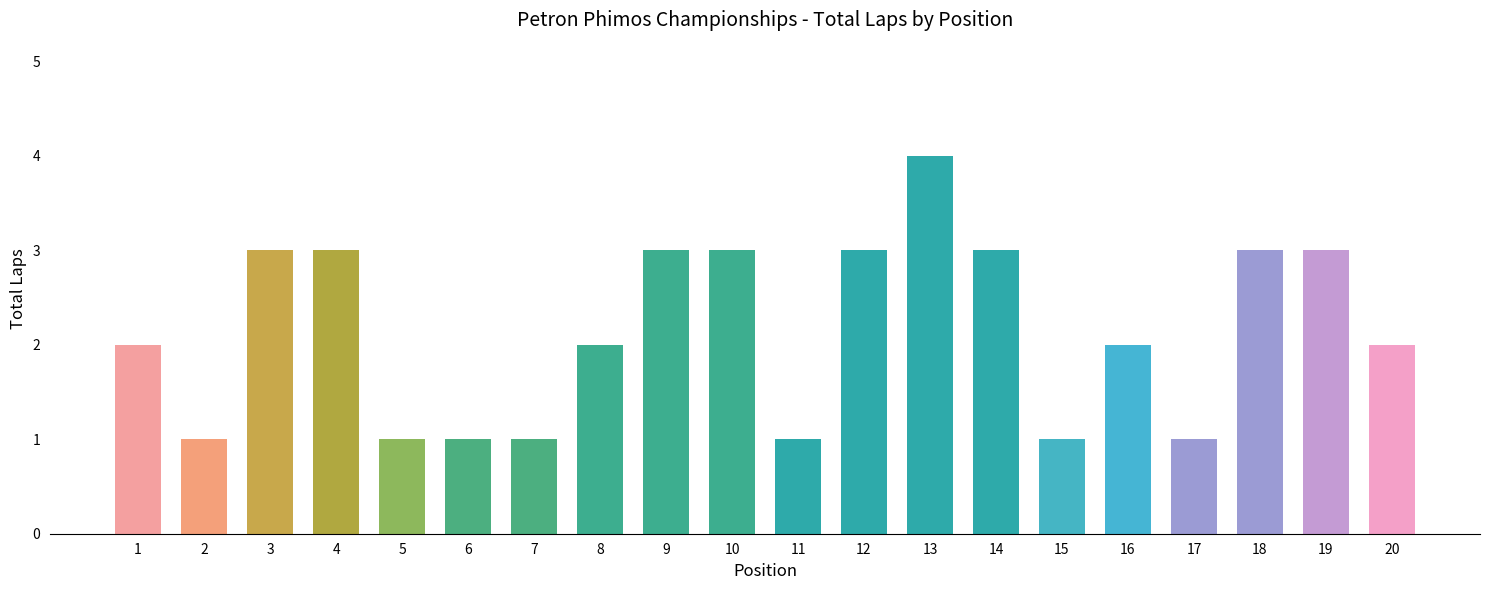

What is the minimum value shown in the chart?

1